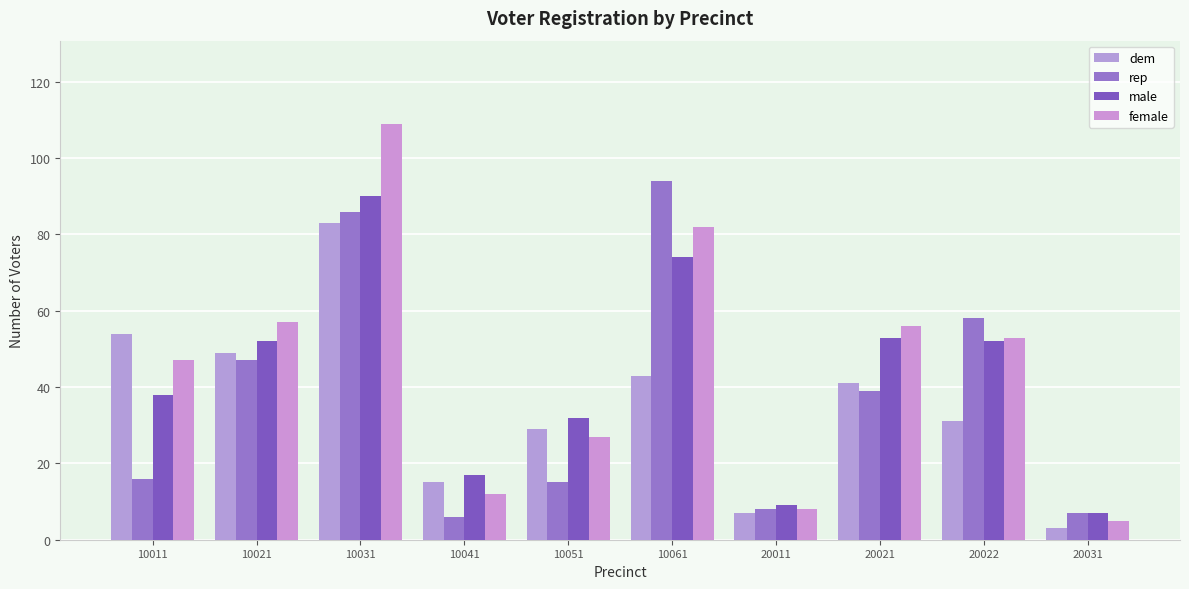

Reading left to right, list all the values displayed in this chart.

dem: 54	49	83	15	29	43	7	41	31	3
rep: 16	47	86	6	15	94	8	39	58	7
male: 38	52	90	17	32	74	9	53	52	7
female: 47	57	109	12	27	82	8	56	53	5